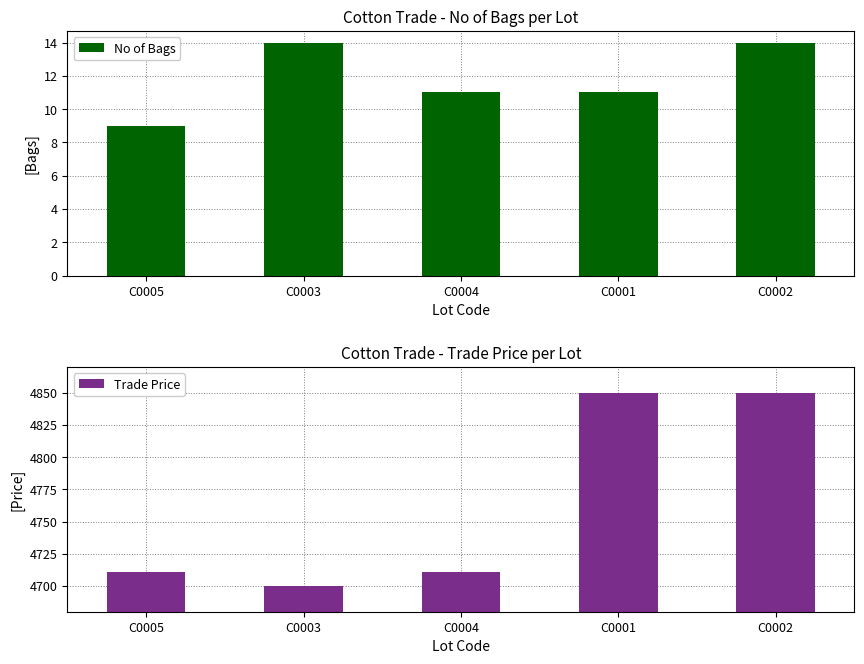

At which label does Trade Price reach its minimum?

C0003